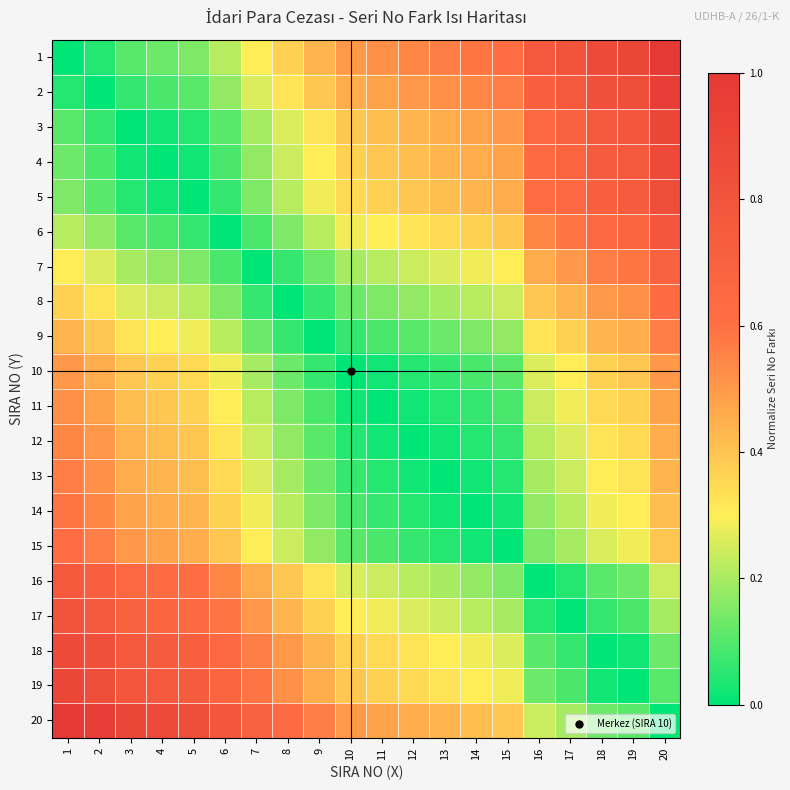

What is the difference between the highest and lowest values at 5?

0.8